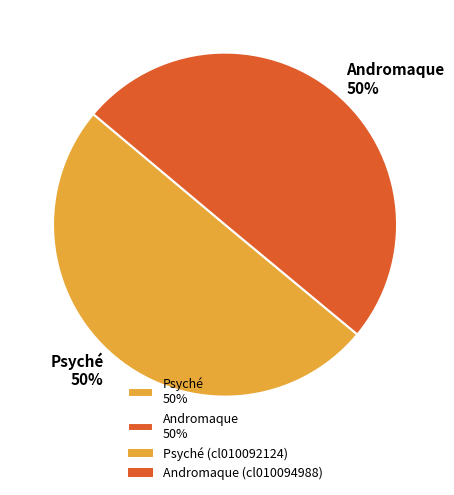

How many slices are in this pie chart?

2